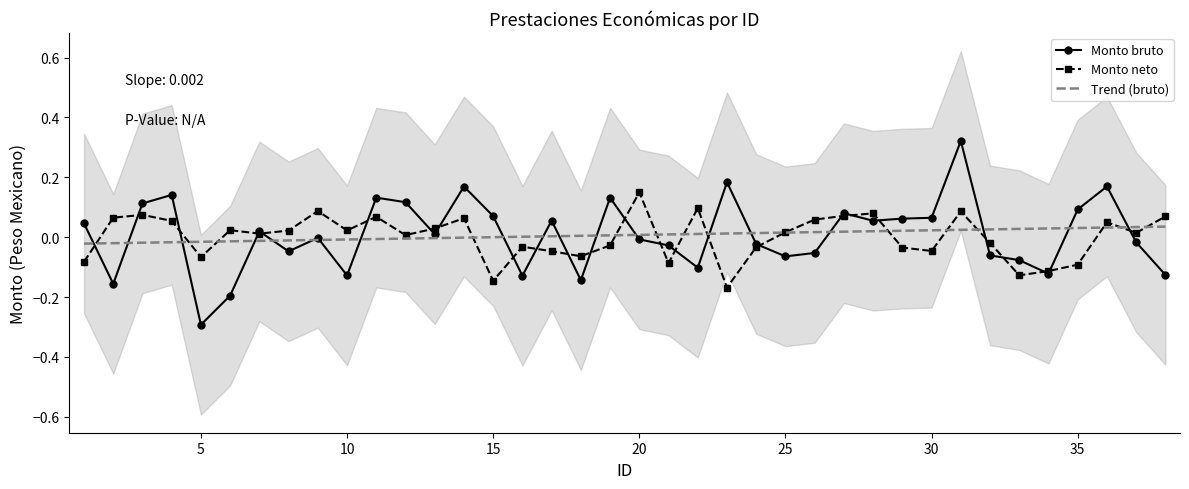

True or false: Monto bruto has a value of 0.0 at 30.

False